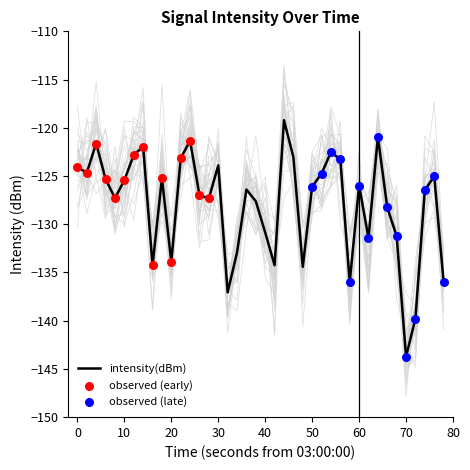

At which label does intensity(dBm) reach its minimum?

70